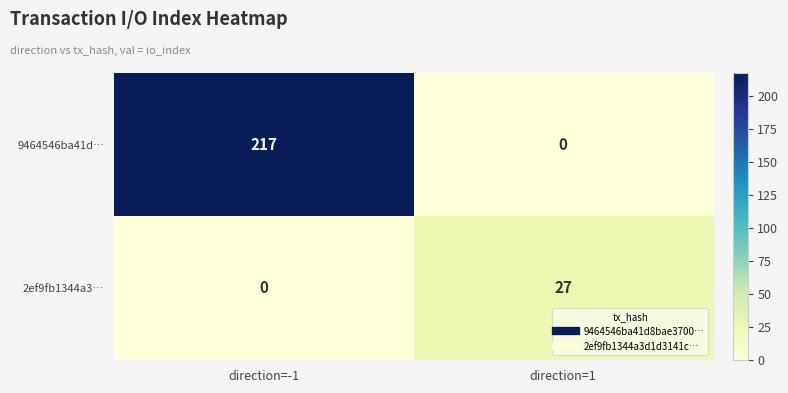

At which label is 9464546ba41d… closest to 108?

direction=1